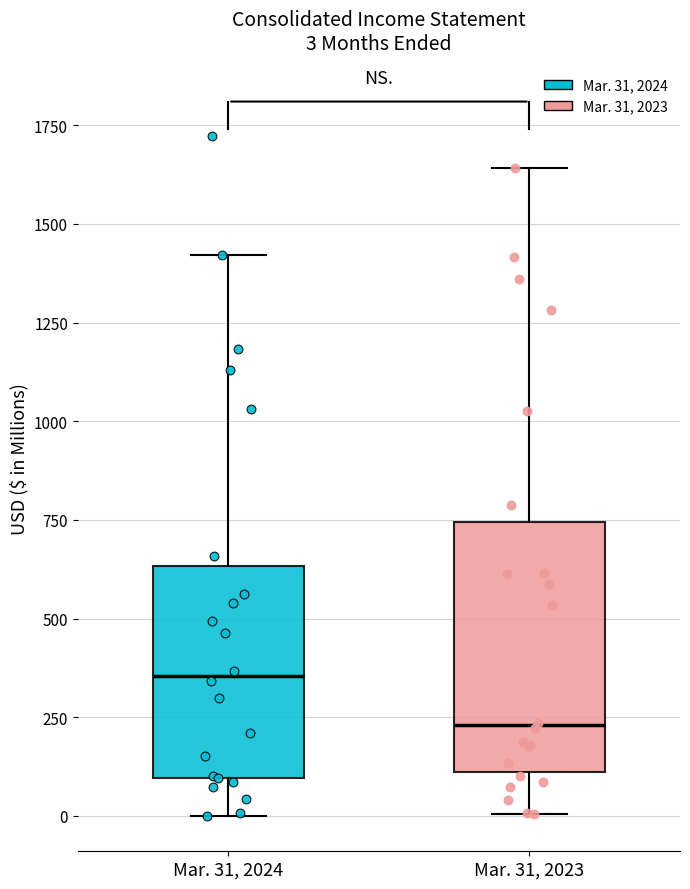

Which box has the highest median line?

Mar. 31, 2024